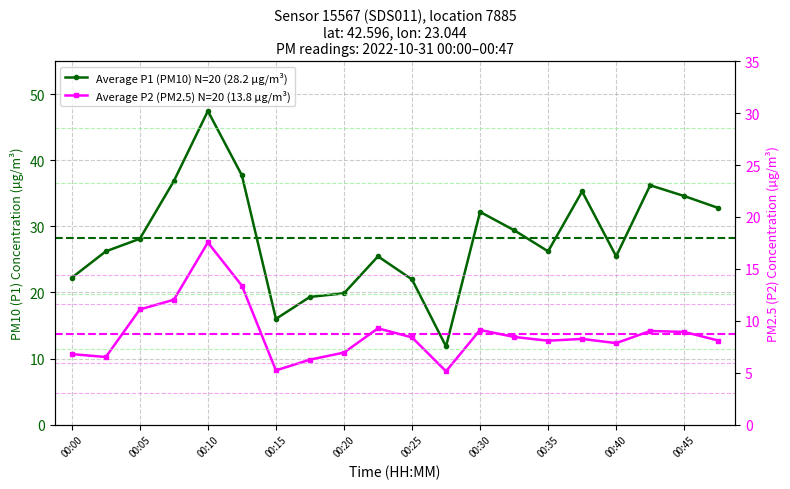

How many series are shown in this chart?

2